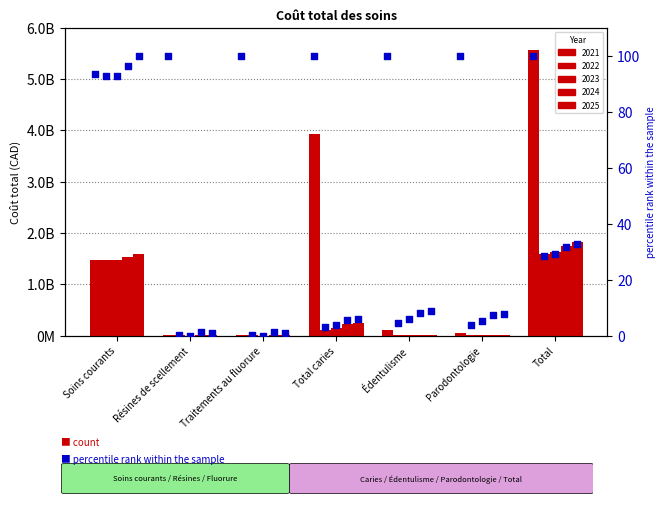

Which series has the largest total across all categories?

pct 2021